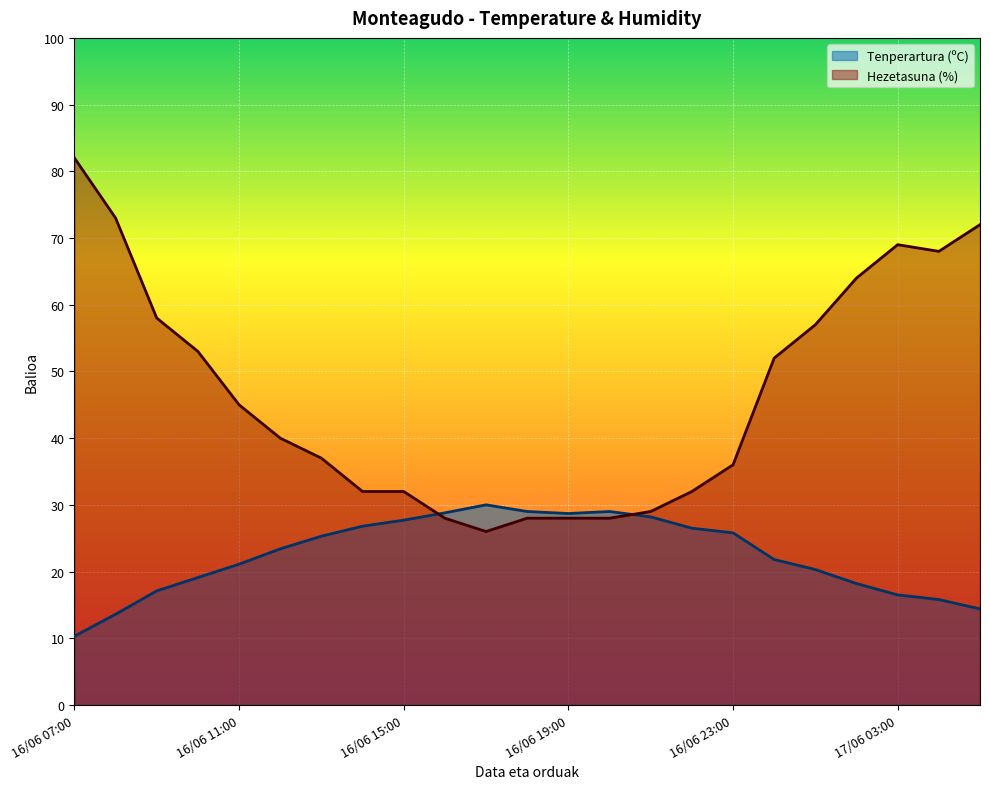

After their last crossing, which series has the higher values: Tenperartura (ºC) or Hezetasuna (%)?

Hezetasuna (%)